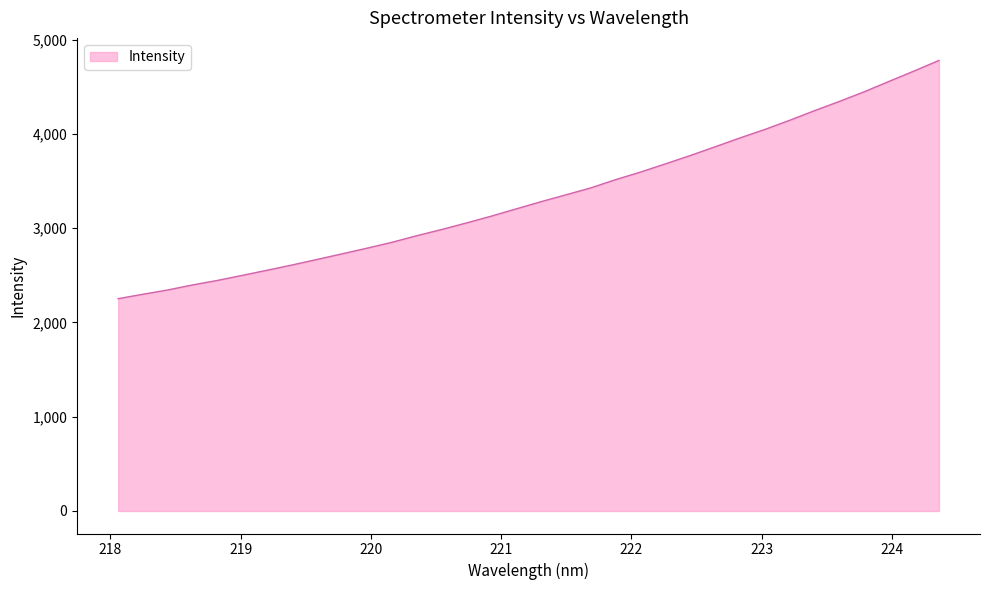

What is the greatest value displayed?

4780.6